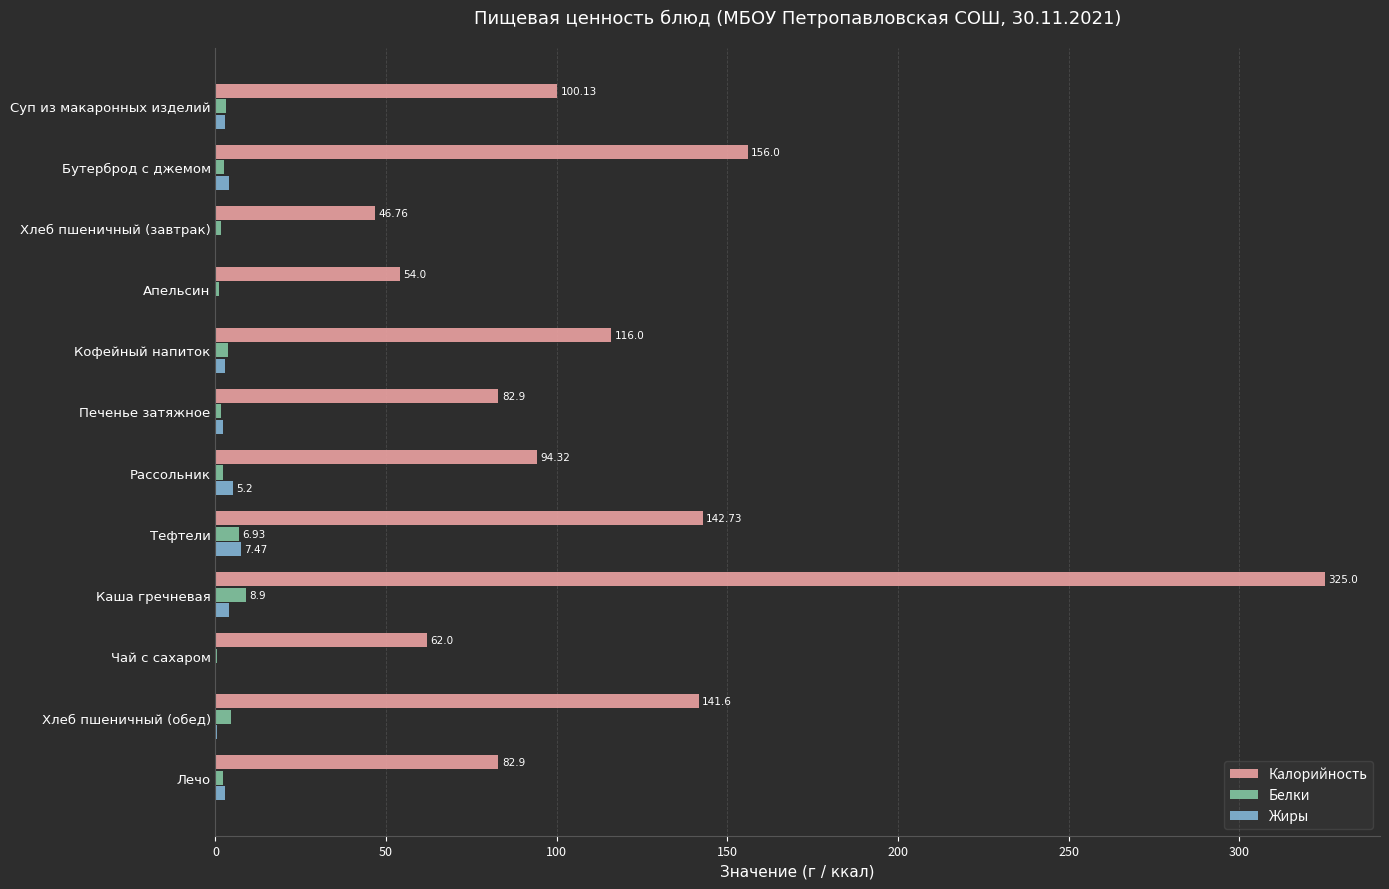

Which series has the largest total across all categories?

Калорийность